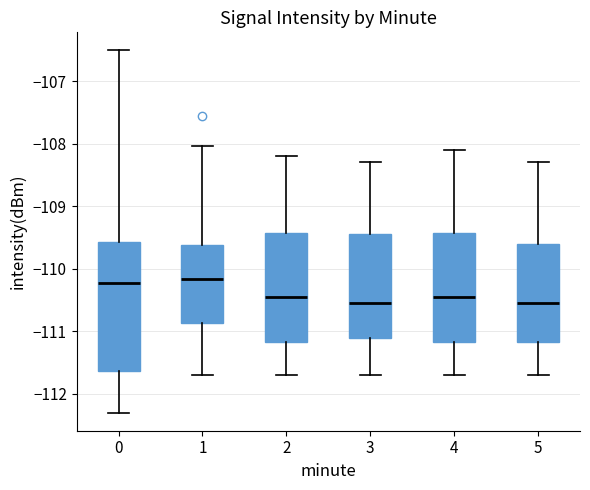

Reading left to right, transcribe this box plot: for each box, give where its median line is, the range the box spans, and where its two whiskers end, as read against the y-axis. The values are not printed on the chart, so give them approximately, as read against the axis.

0: median -110.2, box -111.6 to -109.6, whiskers -112.3 to -106.5
1: median -110.2, box -110.9 to -109.6, whiskers -111.7 to -108.0
2: median -110.4, box -111.2 to -109.4, whiskers -111.7 to -108.2
3: median -110.5, box -111.1 to -109.4, whiskers -111.7 to -108.3
4: median -110.4, box -111.2 to -109.4, whiskers -111.7 to -108.1
5: median -110.5, box -111.2 to -109.6, whiskers -111.7 to -108.3